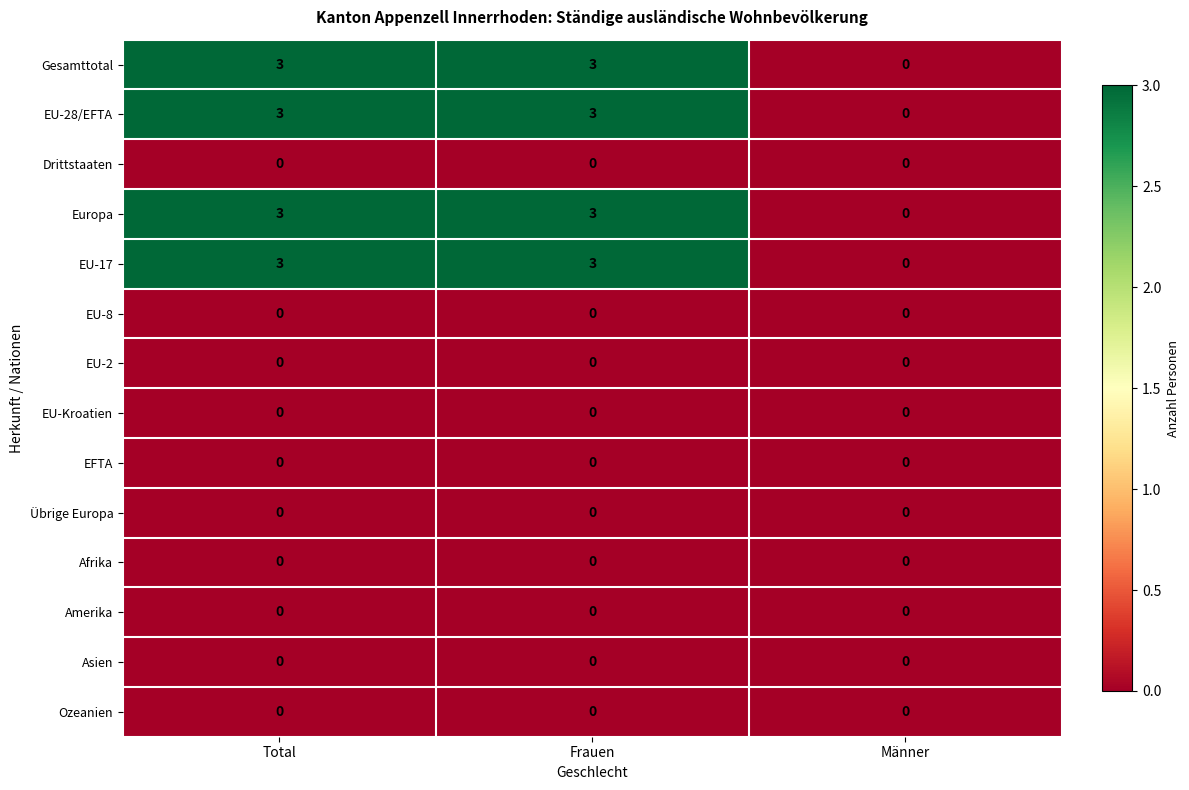

The value of Ozeanien at Total is 0. True or false?

True